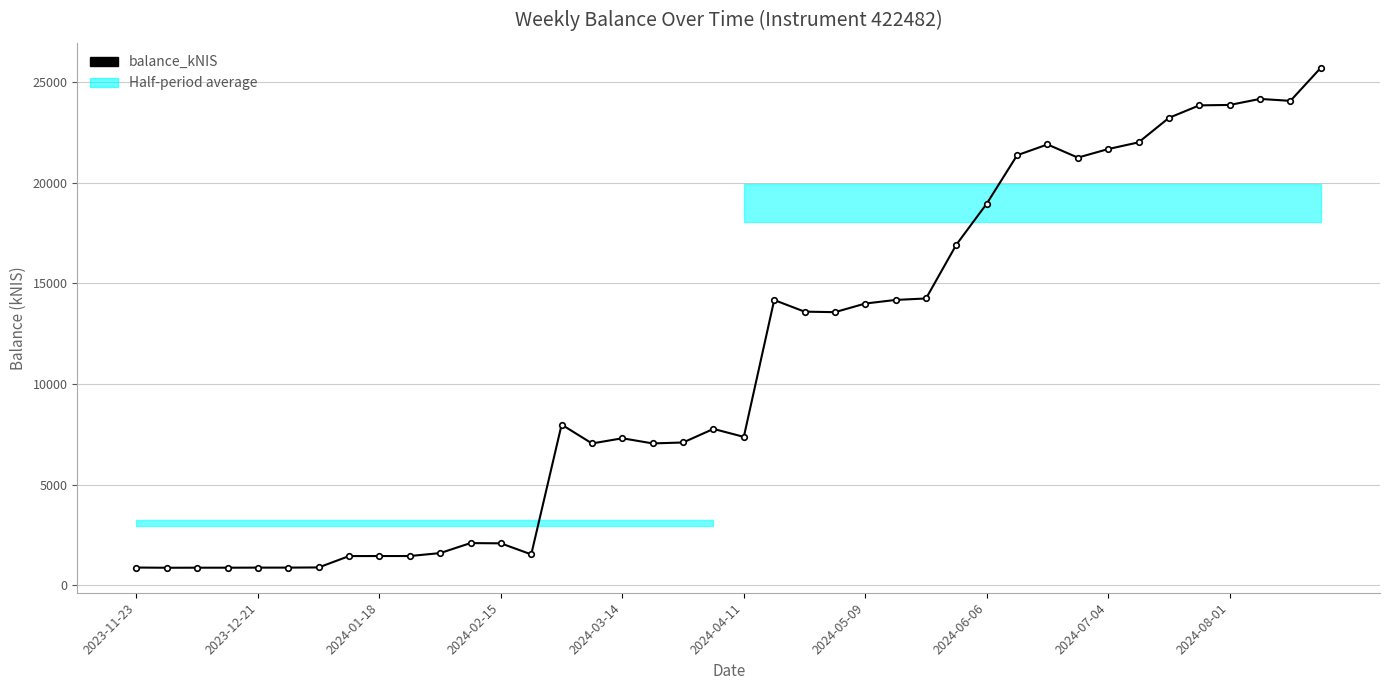

Which category has the lowest value across all series?

2023-12-21